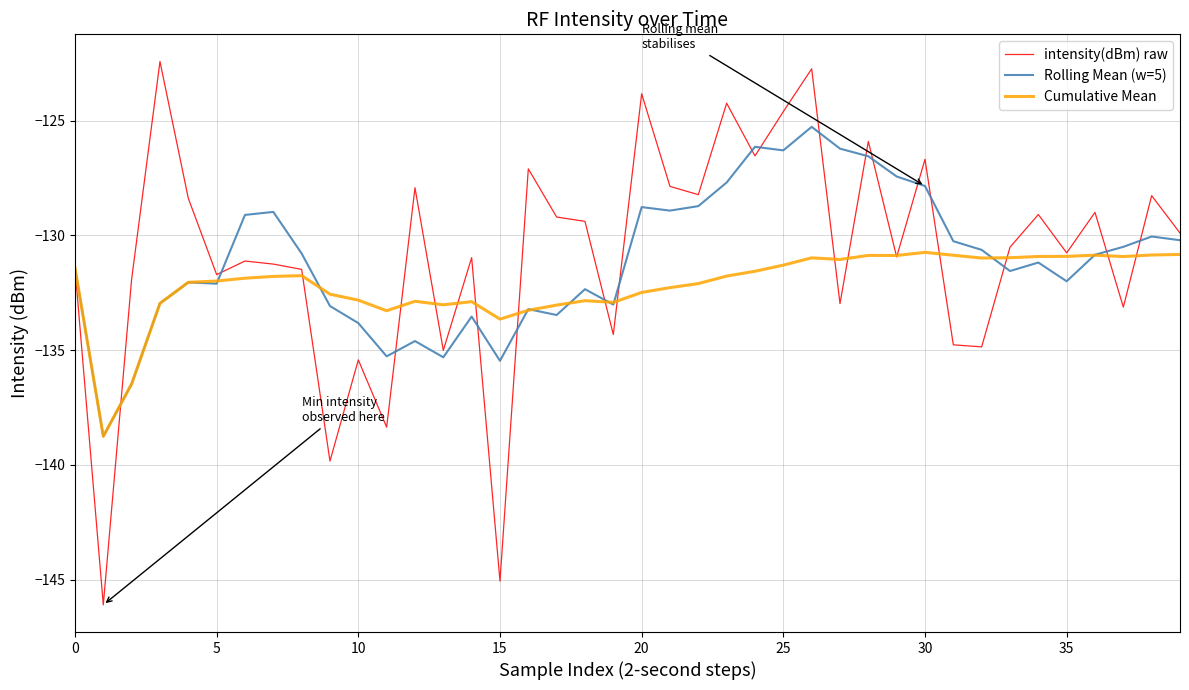

Which series has the widest spread of values?

intensity(dBm) raw